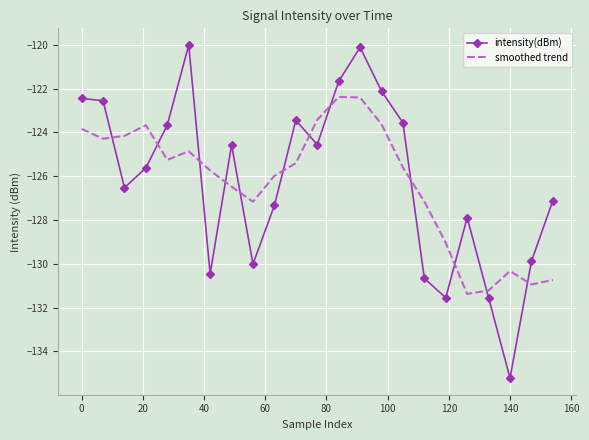

What is the minimum value for smoothed trend?

-131.4